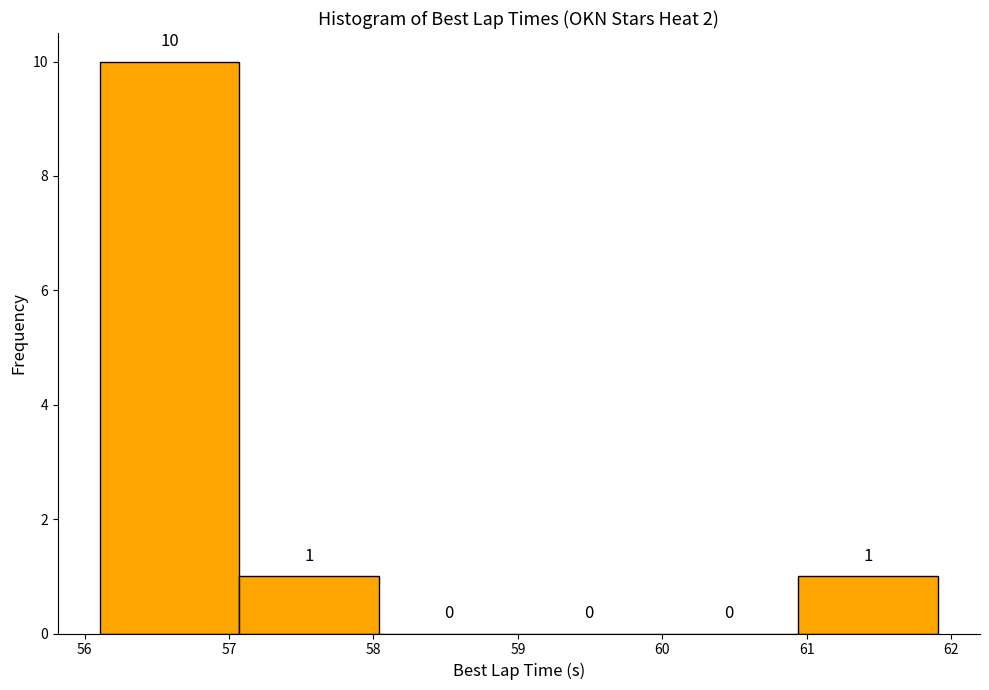

Reading left to right, transcribe this chart: for each bar, give the range it covers on the x-axis and its height. The bar edges are not printed on the chart, so give them approximately, as read against the axis.

56.1 to 57.1: 10
57.1 to 58.0: 1
58.0 to 59.0: 0
59.0 to 60.0: 0
60.0 to 60.9: 0
60.9 to 61.9: 1